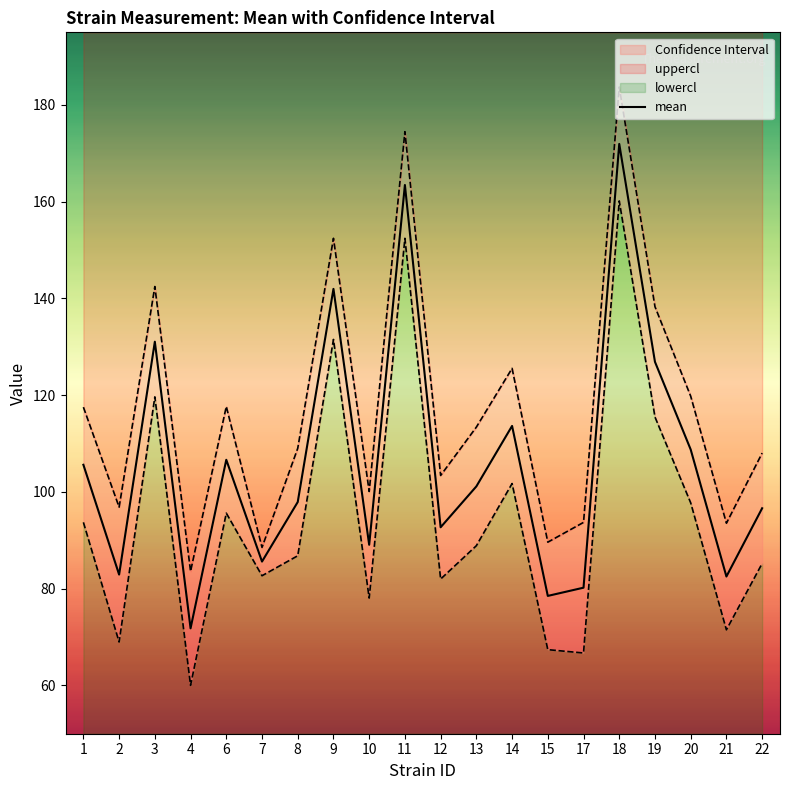

What is the sum of all values?

2128.7